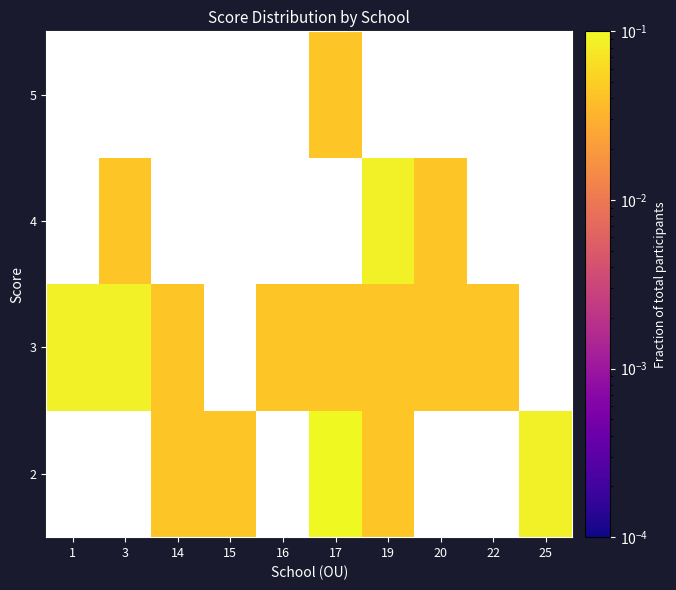

What is the maximum value shown in the chart?

0.1